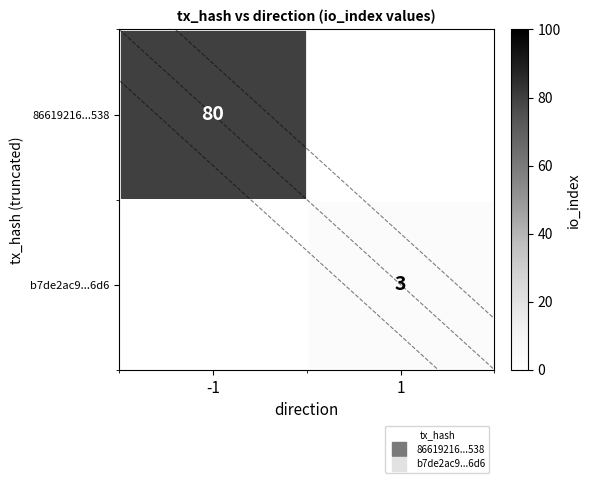

Which label corresponds to the smallest value in the chart?

1